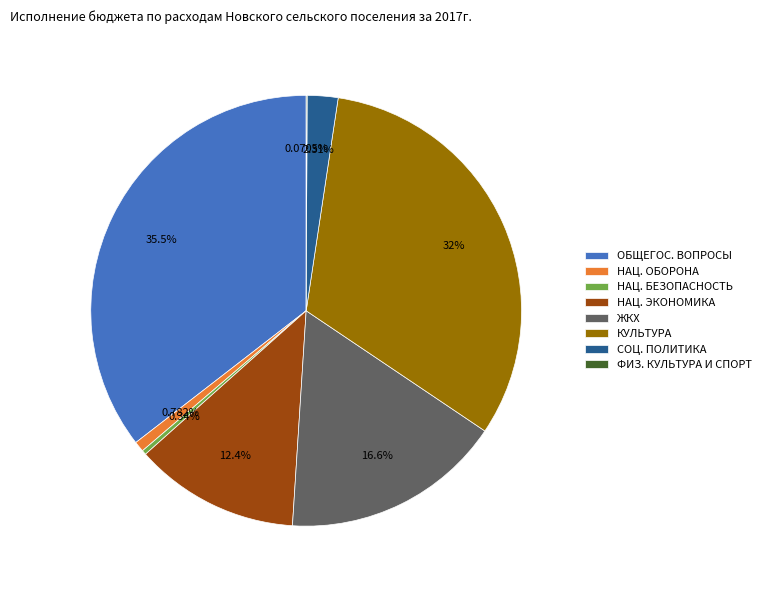

Combined, do СОЦ. ПОЛИТИКА and НАЦ. ЭКОНОМИКА account for over 50%?

No